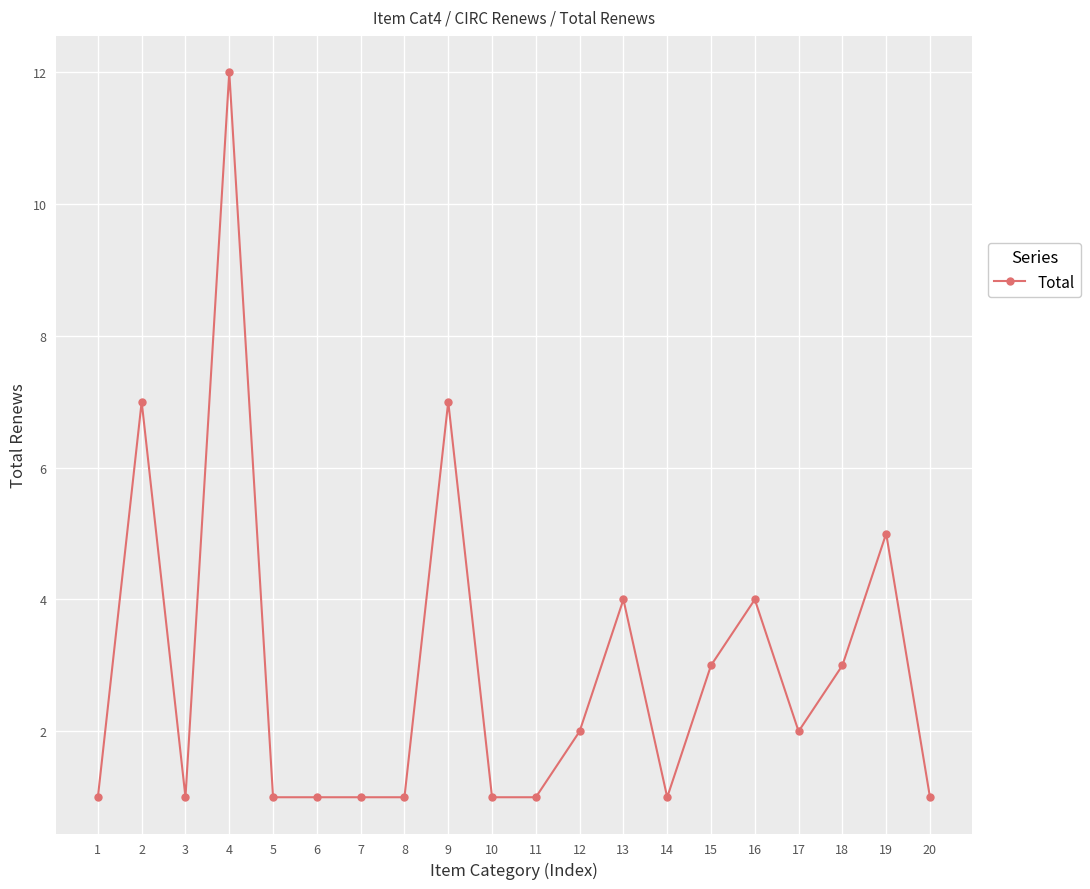

What is the ratio of the value at 1 to the value at 20?

1.0